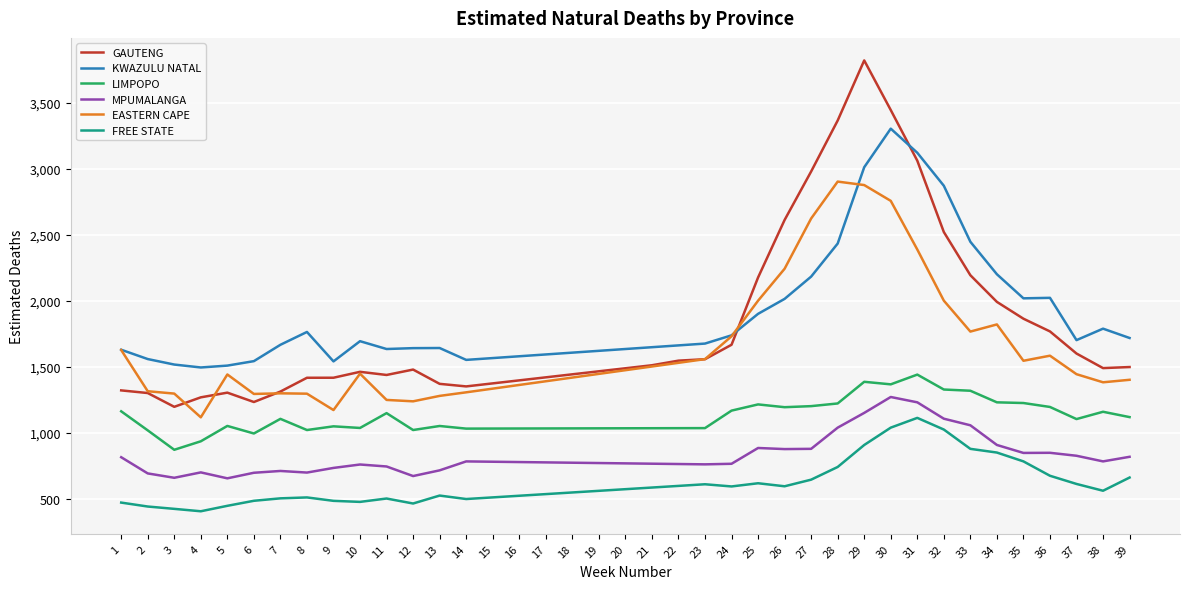

Which series has the widest spread of values?

GAUTENG